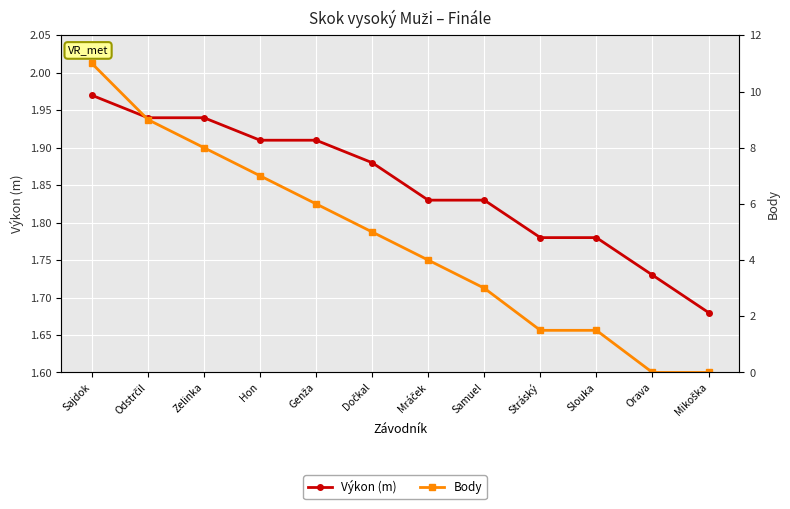

At which label does Body first exceed 5?

Sajdok